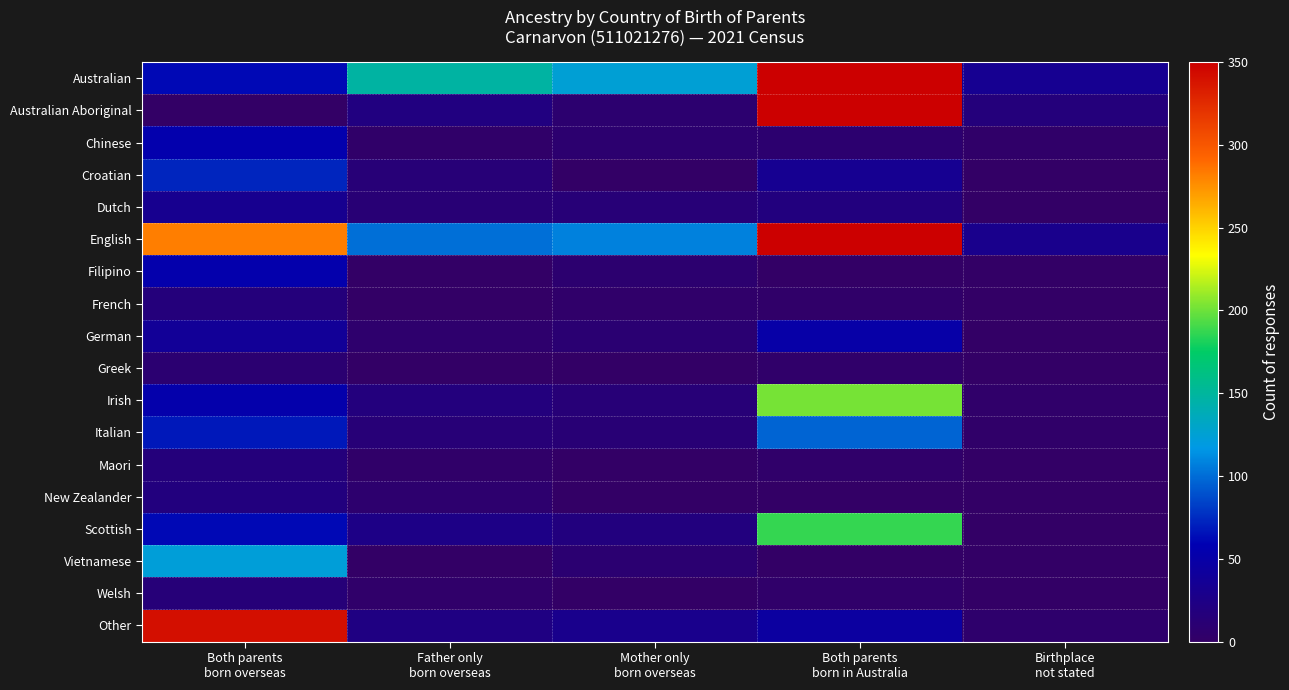

Count the number of categories in the chart.

5